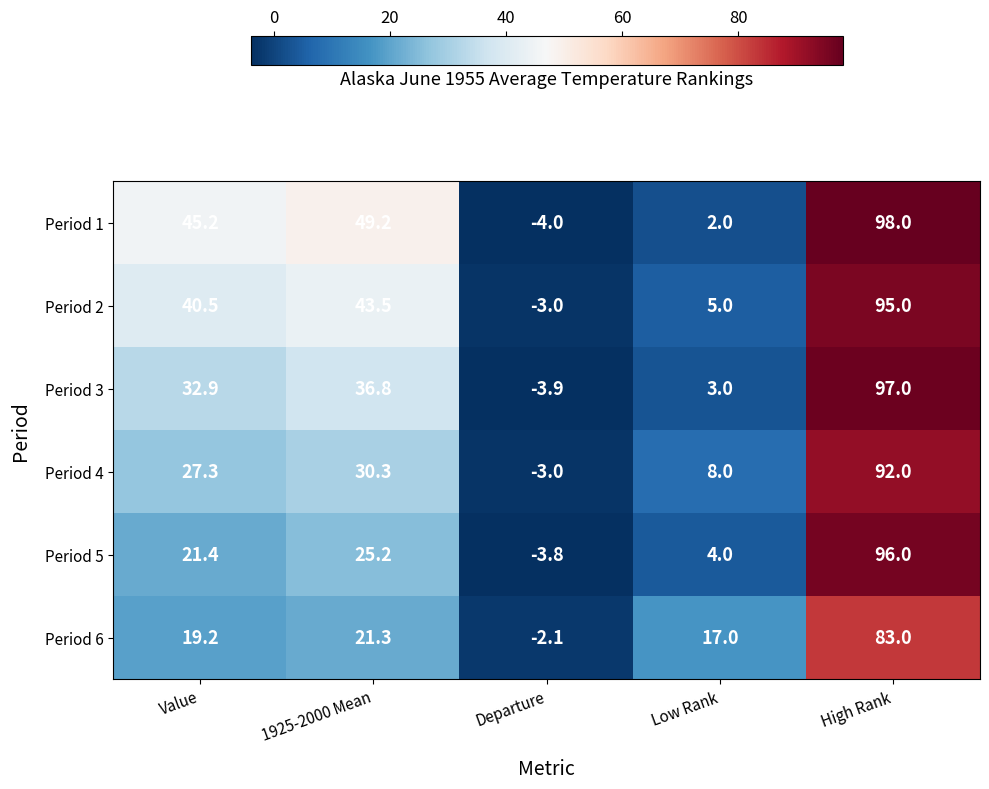

Which series has the widest spread of values?

Period 1